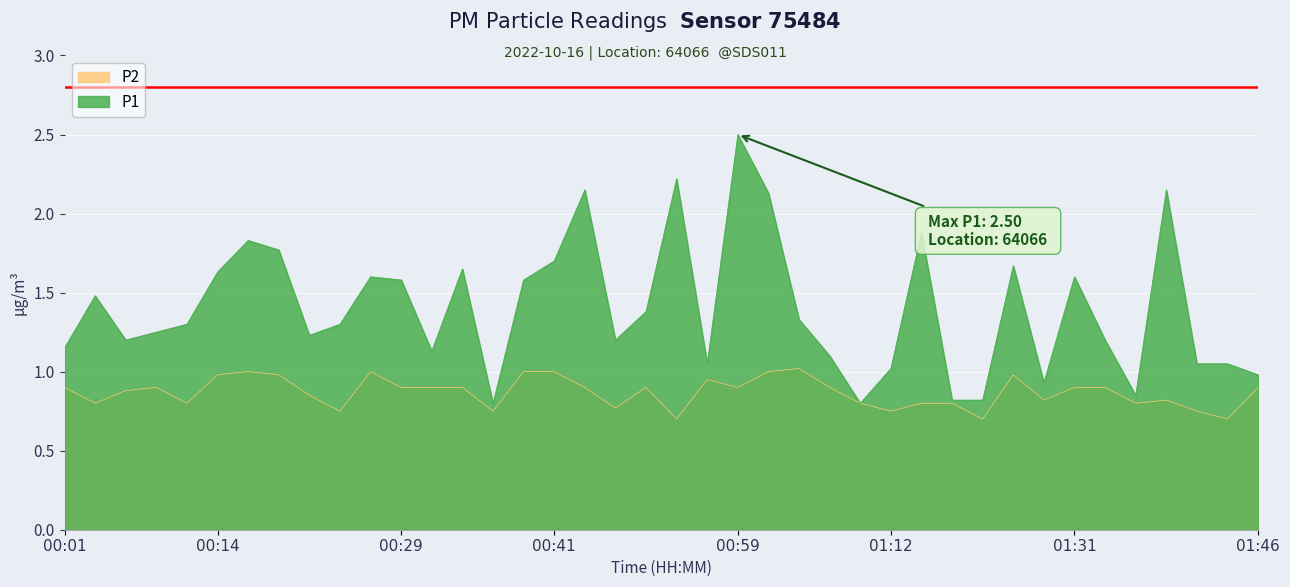

At which category does P2 reach its first local peak?

00:08